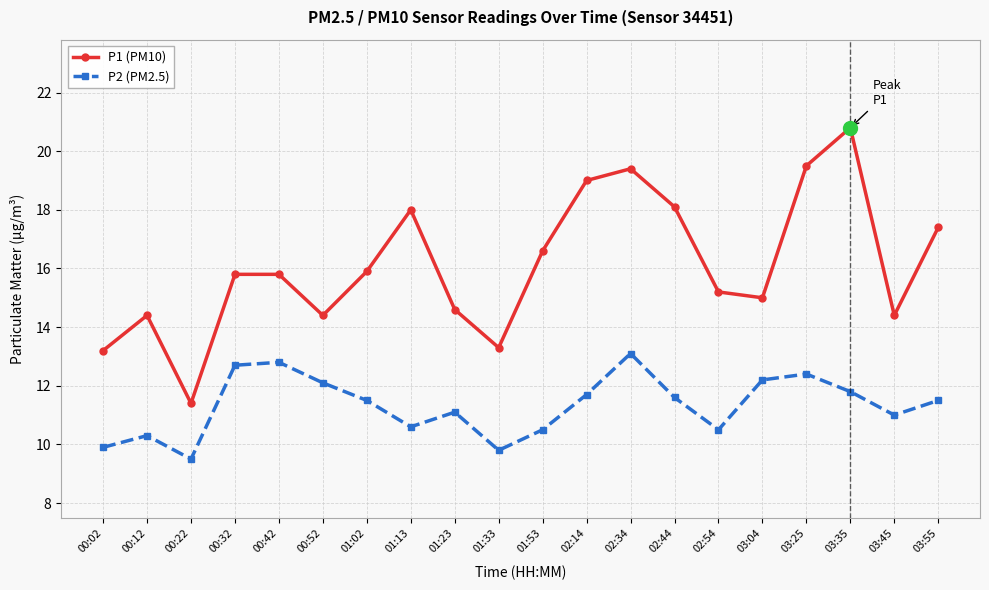

Where is the first local maximum for P1 (PM10)?

00:12